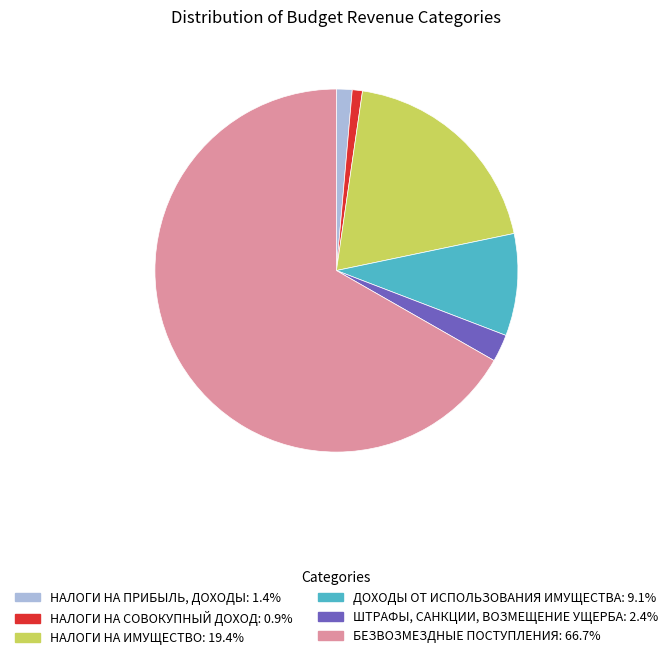

Which slice is the largest?

БЕЗВОЗМЕЗДНЫЕ ПОСТУПЛЕНИЯ